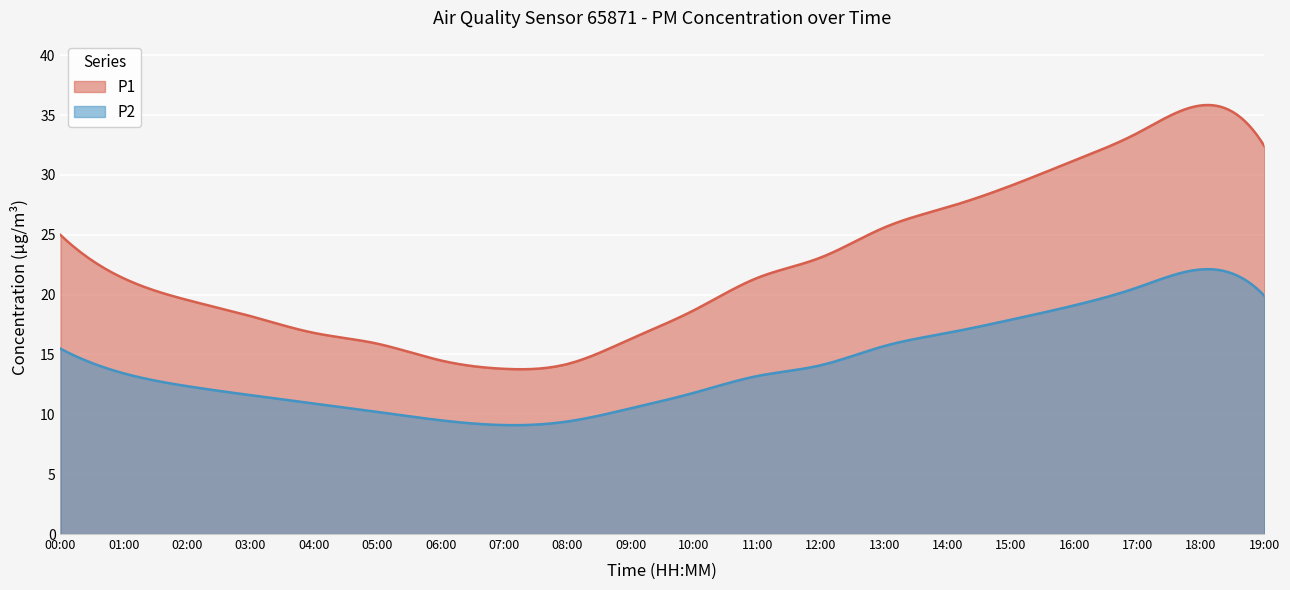

At which label is P1 closest to 24?

12:00